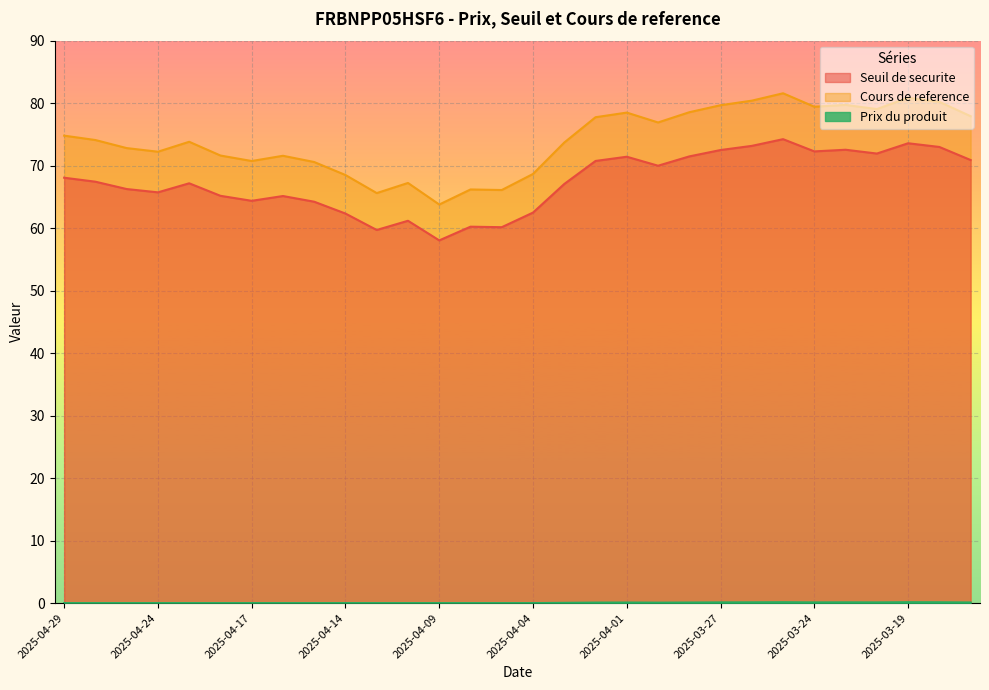

In Seuil de securite, how many points are lower than both neighbors (excluding endpoints)?

8